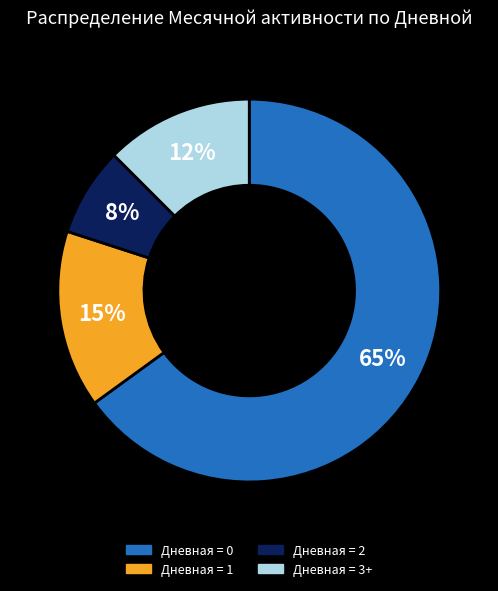

Does any single category account for the majority?

Yes